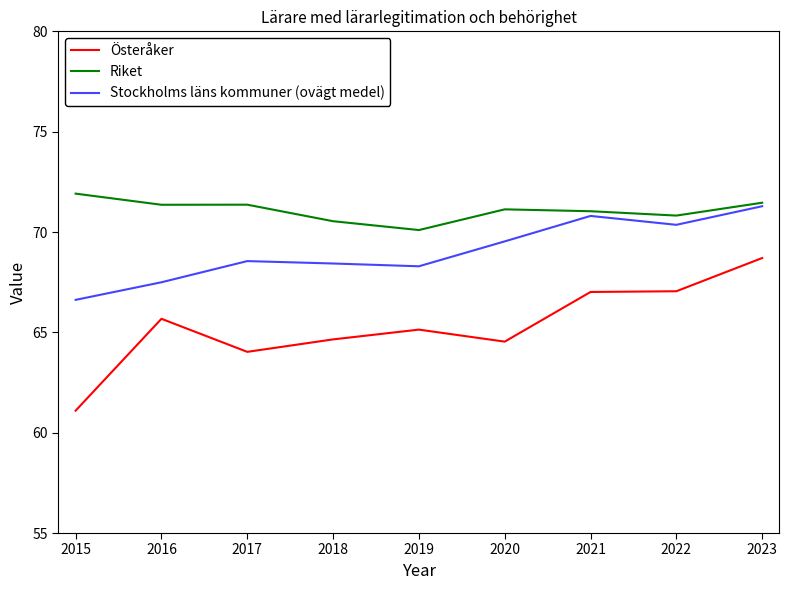

Which series has the largest total across all categories?

Riket